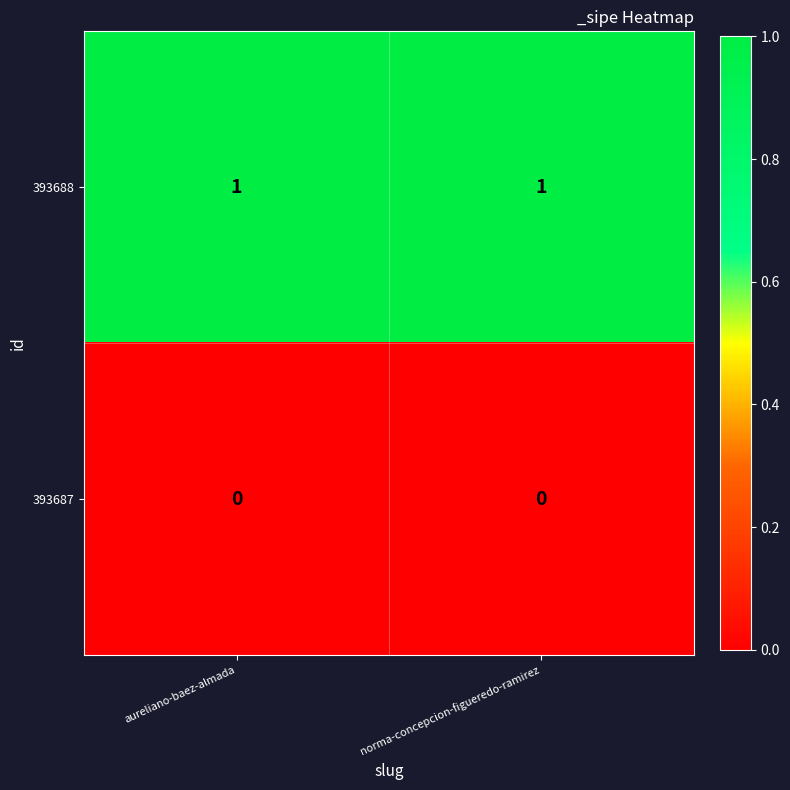

Reading left to right, extract all data points from this chart.

393688: 1	1
393687: 0	0